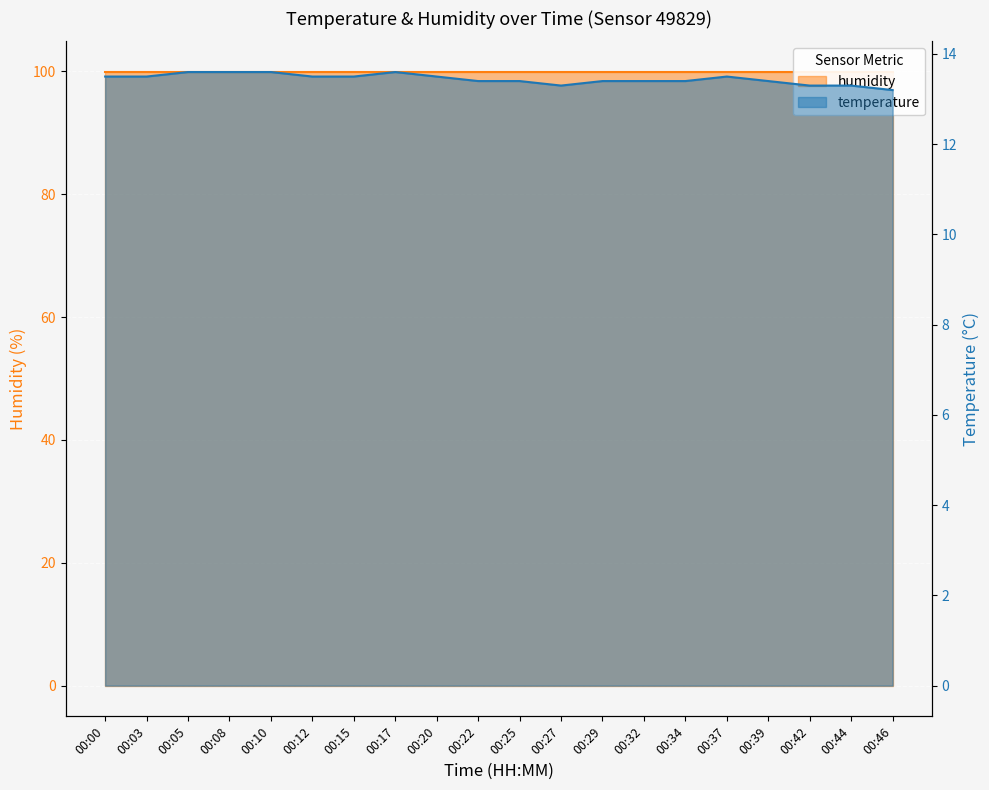

List the labels in order of value, largest first.

00:05, 00:08, 00:10, 00:17, 00:00, 00:03, 00:12, 00:15, 00:20, 00:37, 00:22, 00:25, 00:29, 00:32, 00:34, 00:39, 00:27, 00:42, 00:44, 00:46